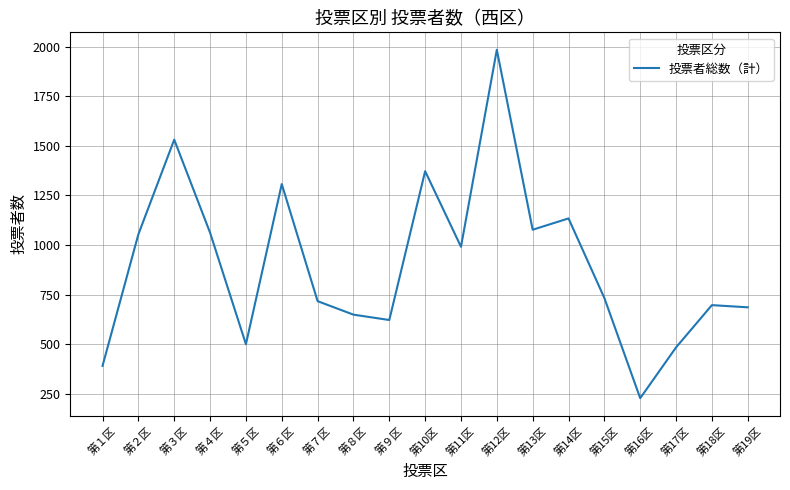

What is the change in value from 第２区 to 第16区?

-826